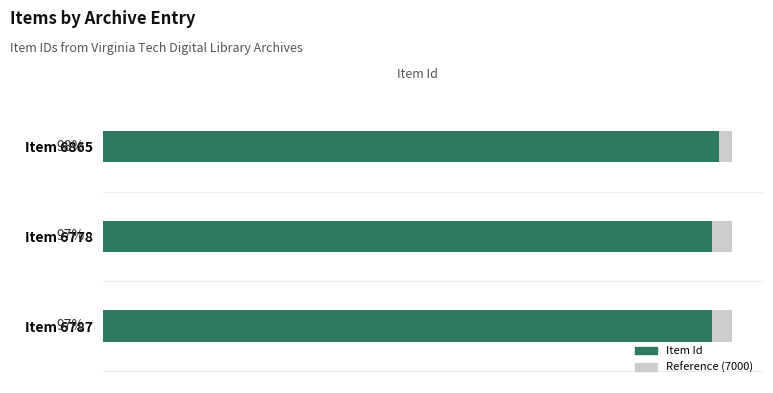

How many bars are there in total?

6